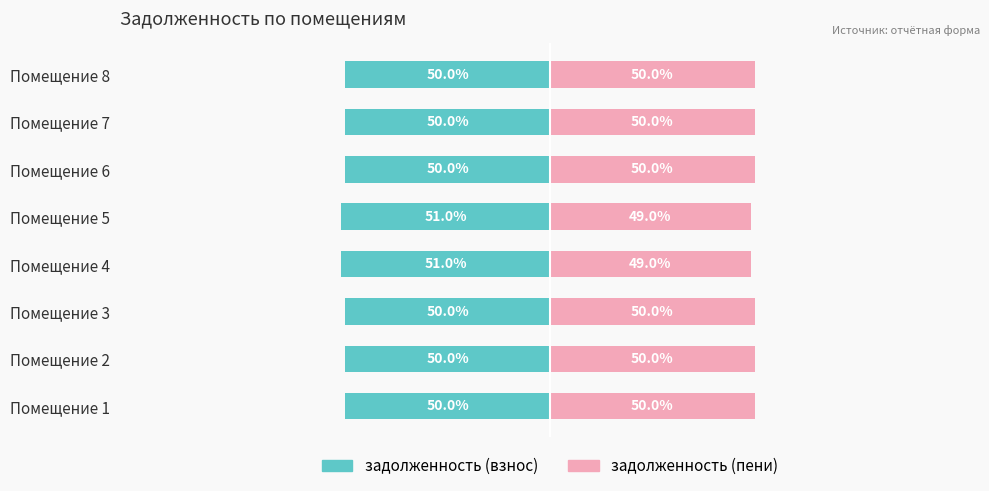

The value of задолженность (пени) at Помещение 6 is 21.2. True or false?

False